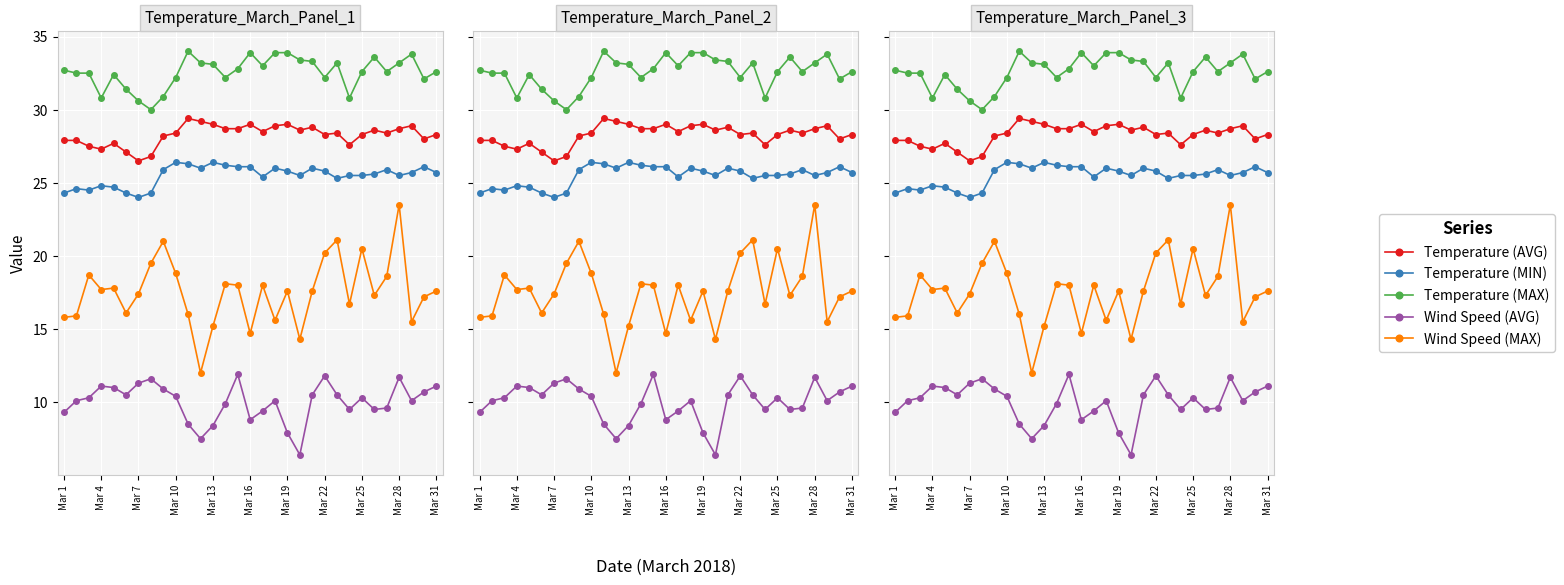

What is the sum of all Temperature (AVG) values?

876.6